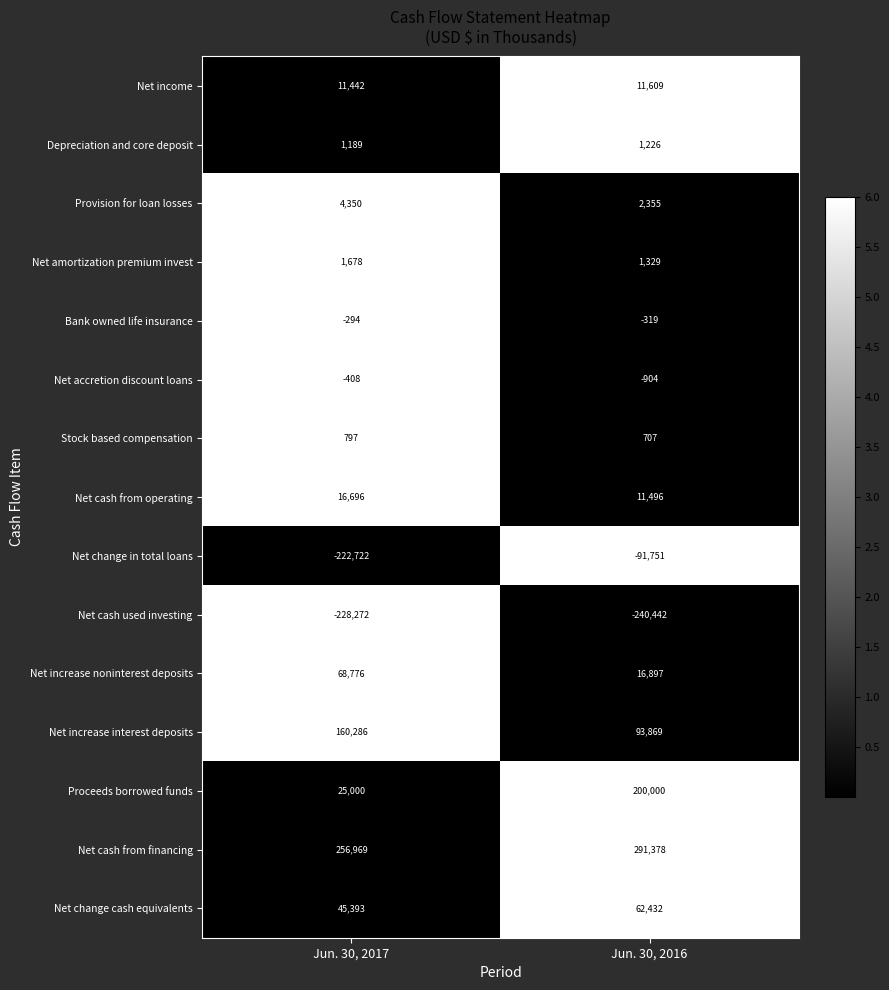

At which category is the sum across all series the highest?

Jun. 30, 2016